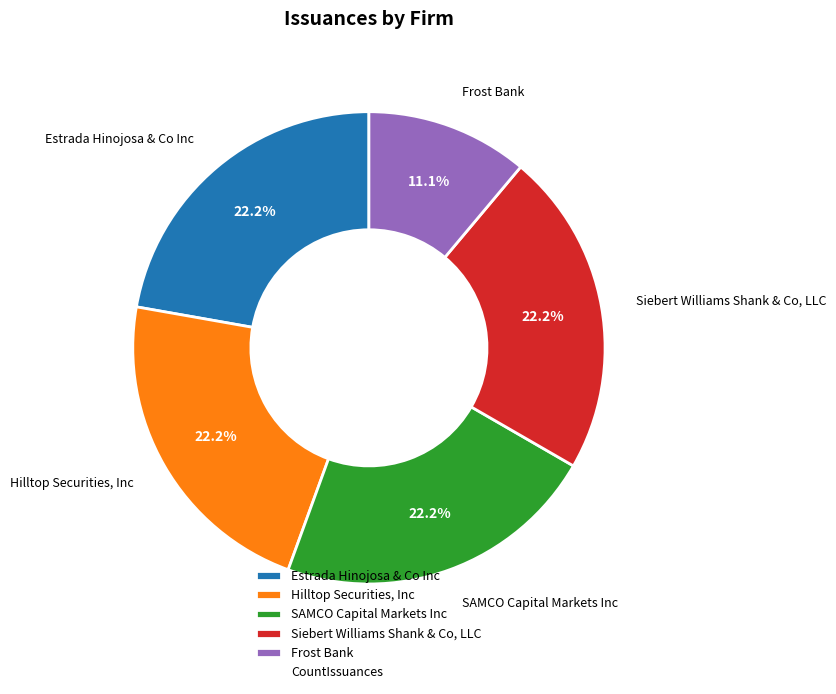

How many slices are in this pie chart?

5